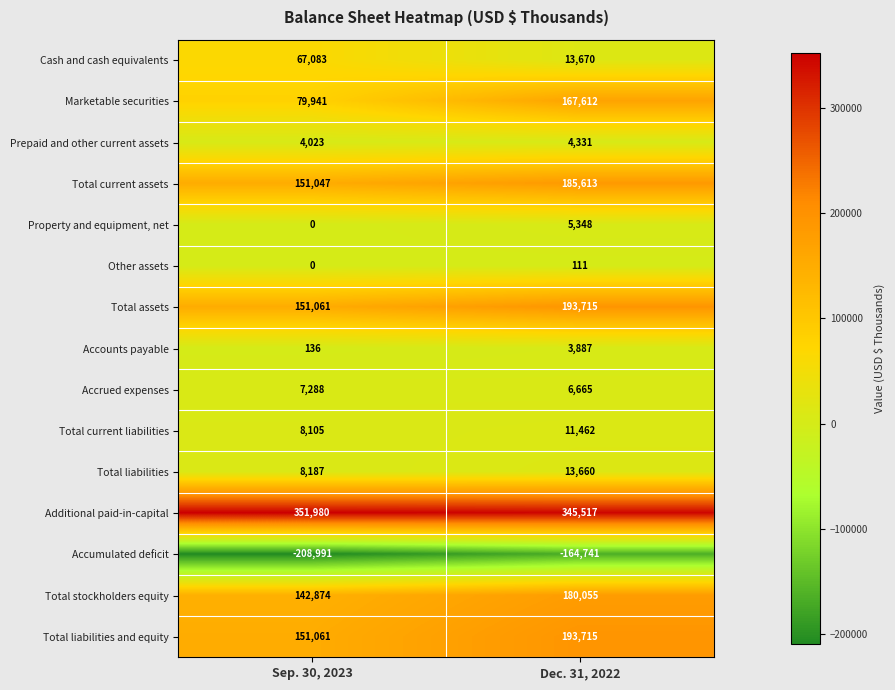

The value of Accounts payable at Dec. 31, 2022 is 3887. True or false?

True